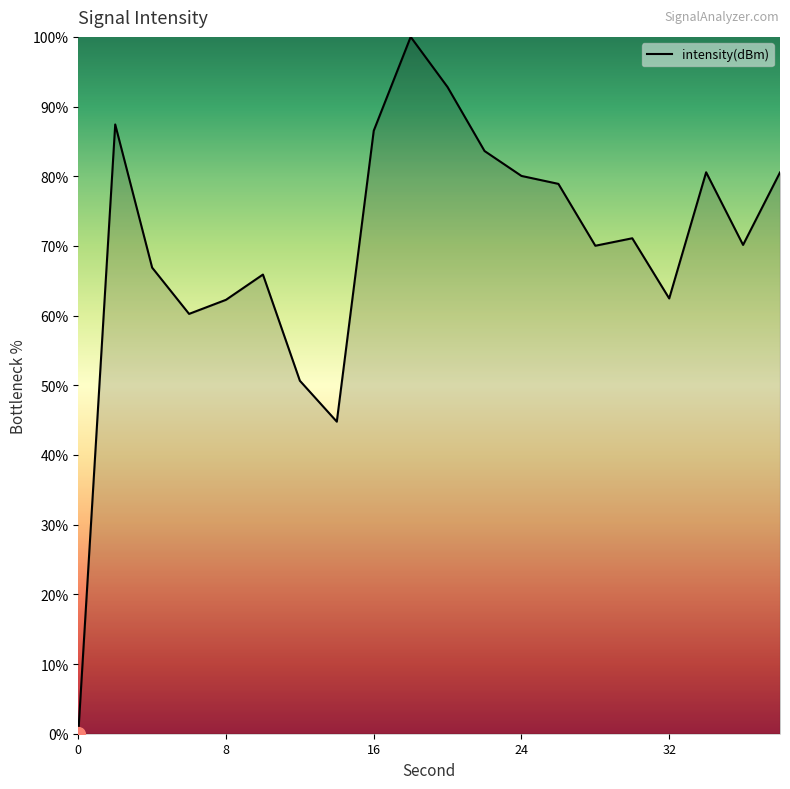

What is the difference between the maximum and minimum values?

100.0